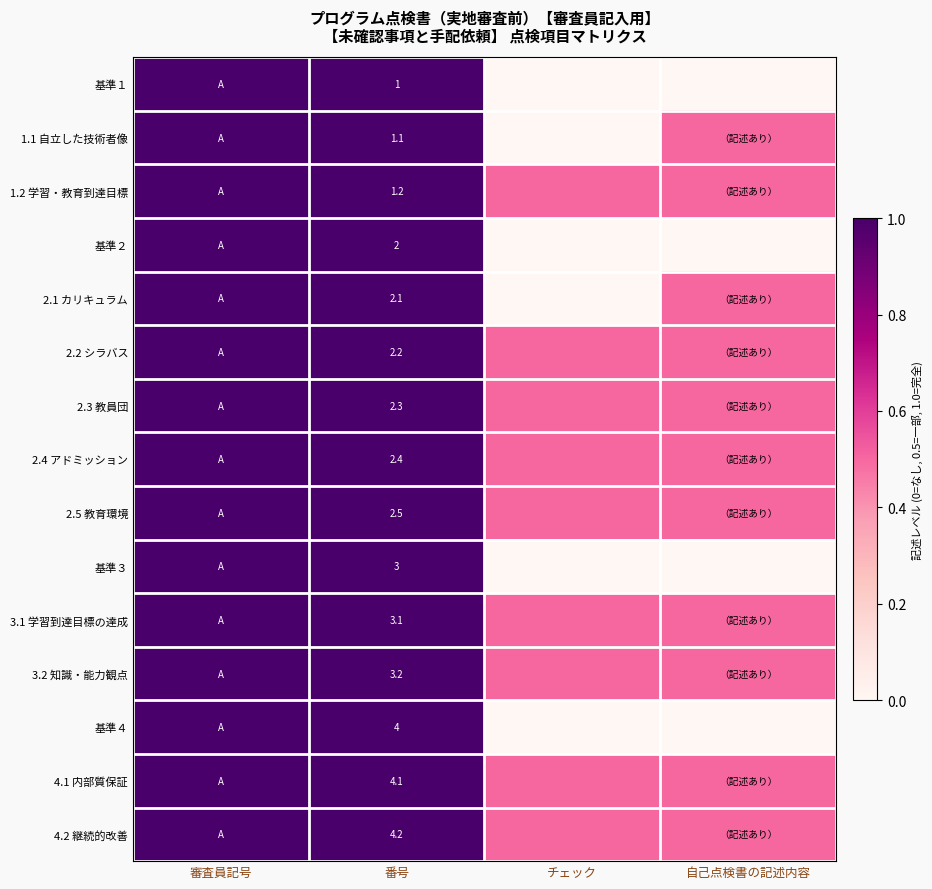

What is the difference between the highest and lowest values at 番号?

3.2